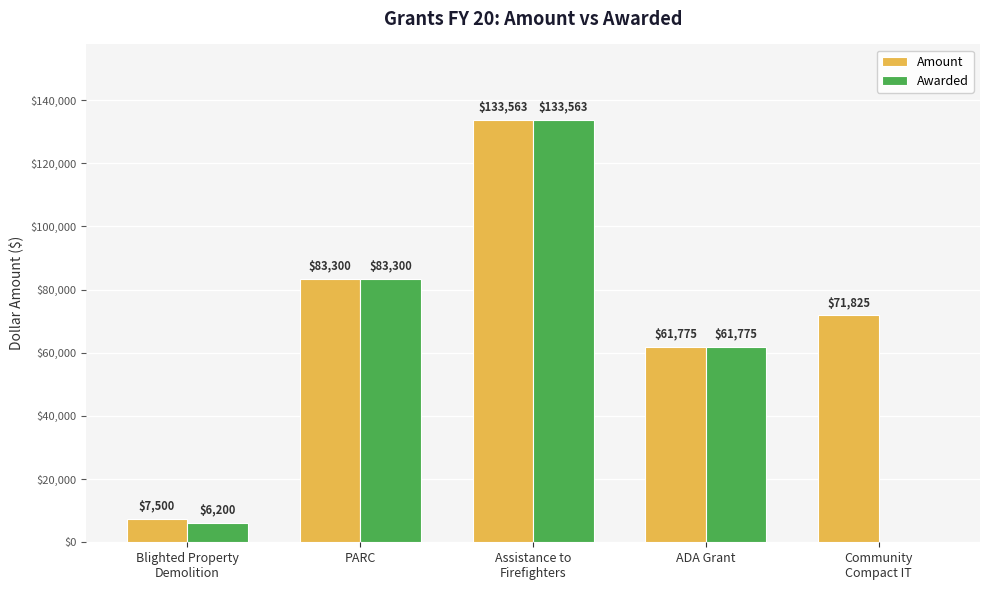

What is the total value across all series at PARC?

166600.0